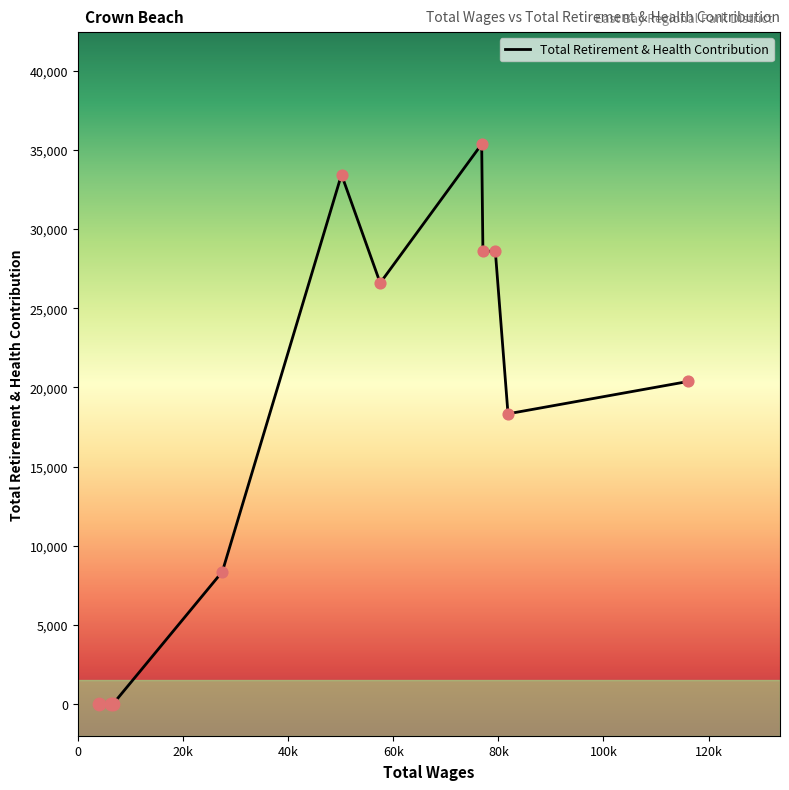

What is the maximum value shown in the chart?

35367